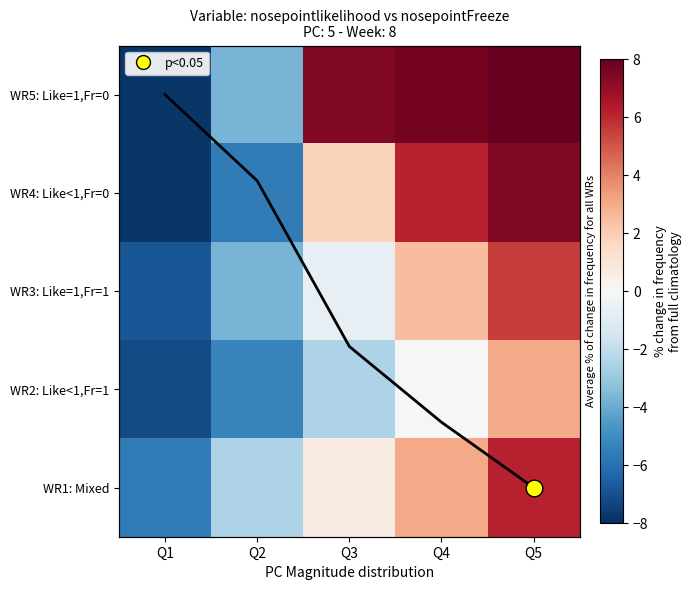

Between Q4 and Q5, which series saw the biggest shift?

WR3: Like=1,Fr=1